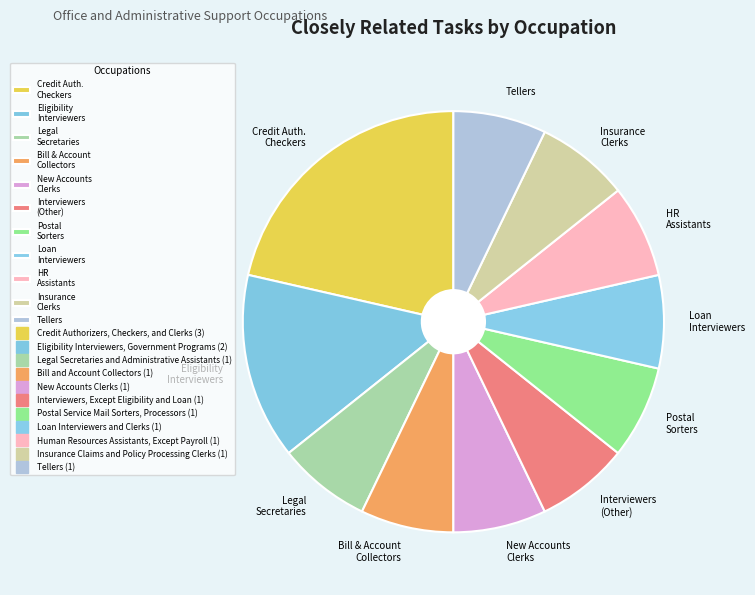

How many slices are in this pie chart?

11